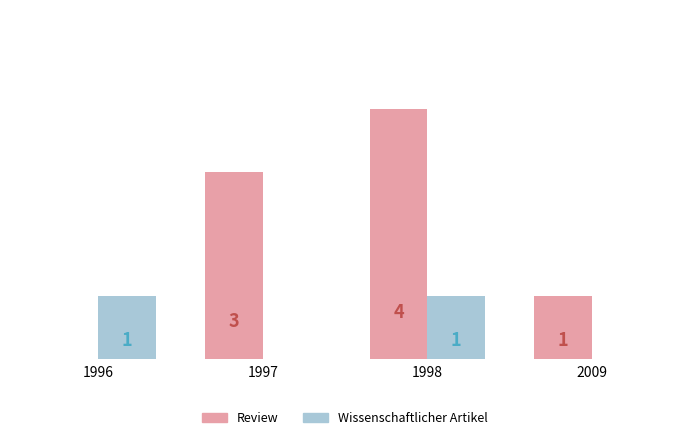

Between 1997 and 2009, which series saw the biggest shift?

Review